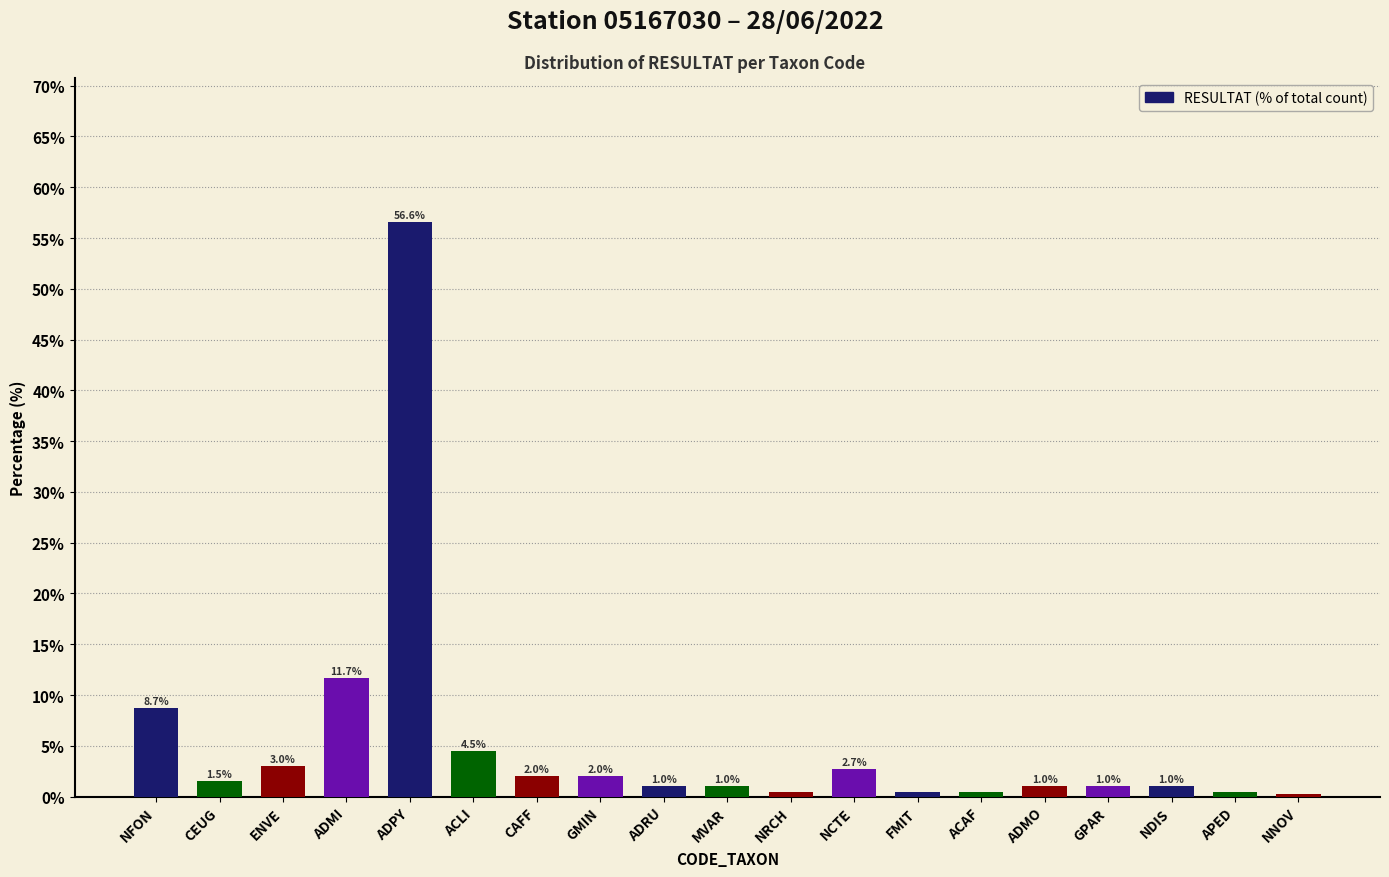

Which has a higher value, ACAF or ADRU?

ADRU